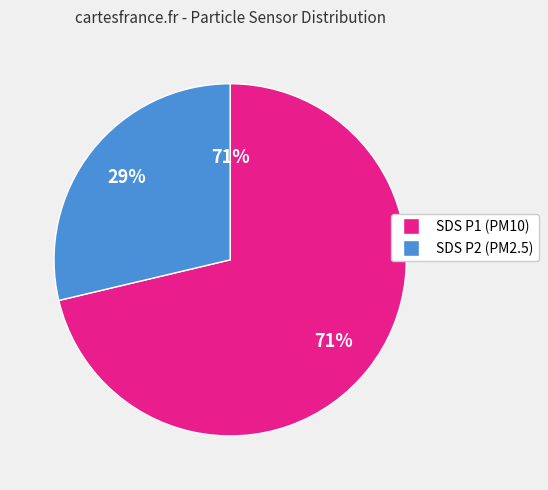

Is the sum of SDS_P2 and SDS_P1 greater than half?

Yes